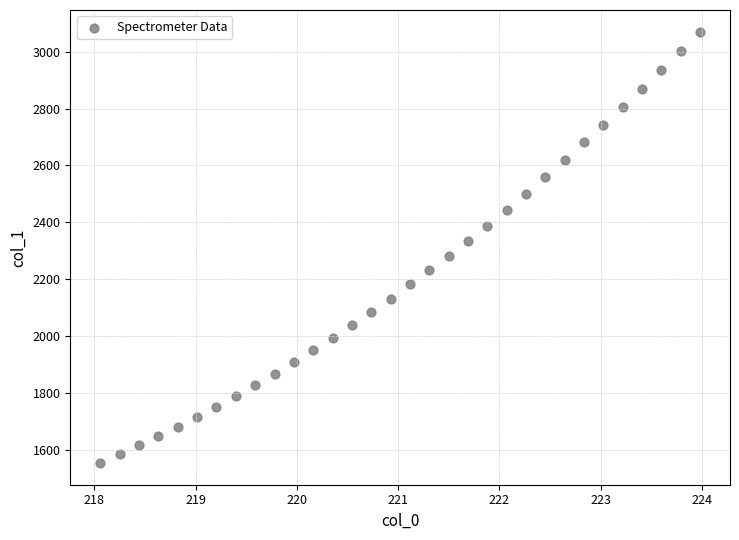

What is the range of X values (max minus min)?

5.9